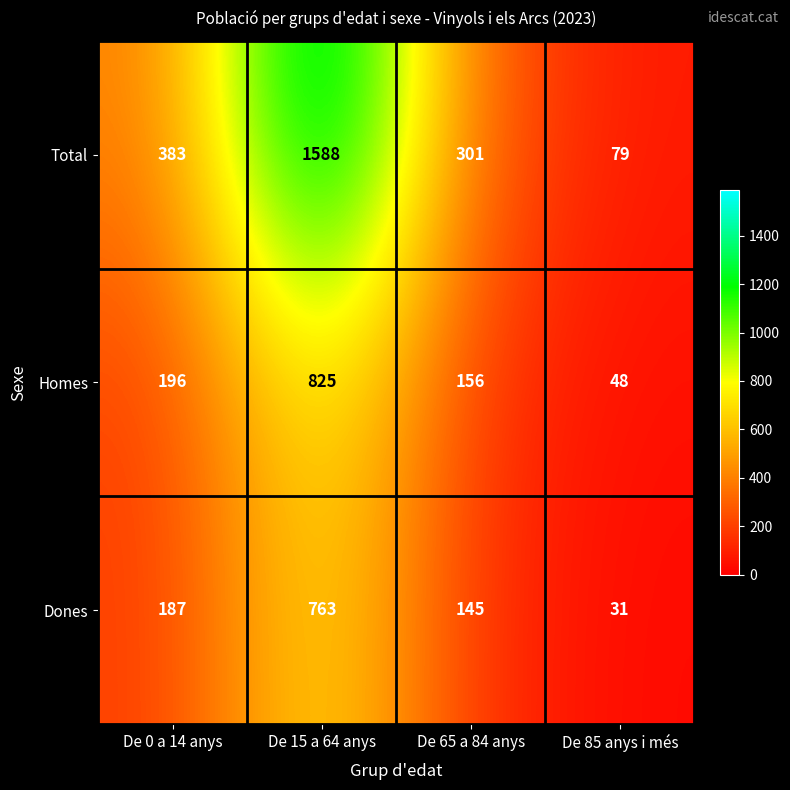

At how many categories does at least one series exceed 965?

1